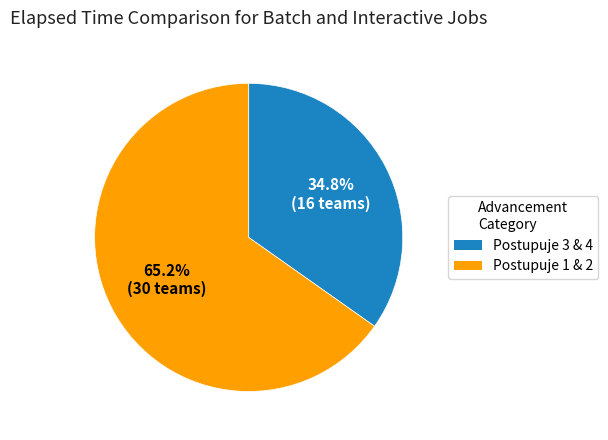

Is there any slice that represents more than half of the pie?

Yes